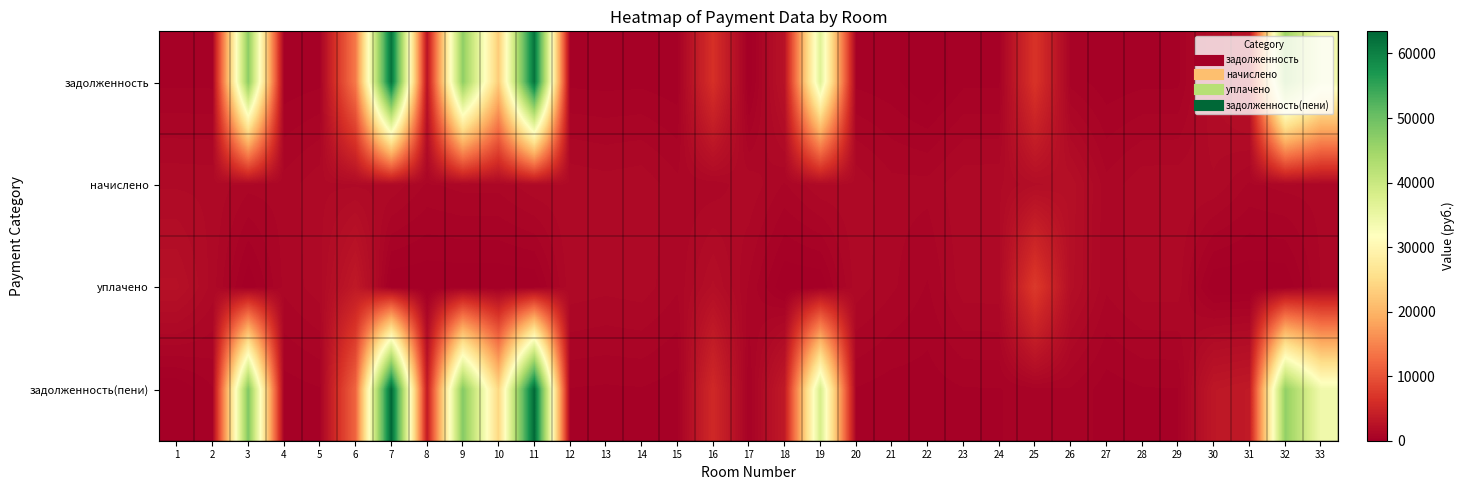

At 2, list the series in order from largest to smallest.

начислено, уплачено, задолженность(пени), задолженность